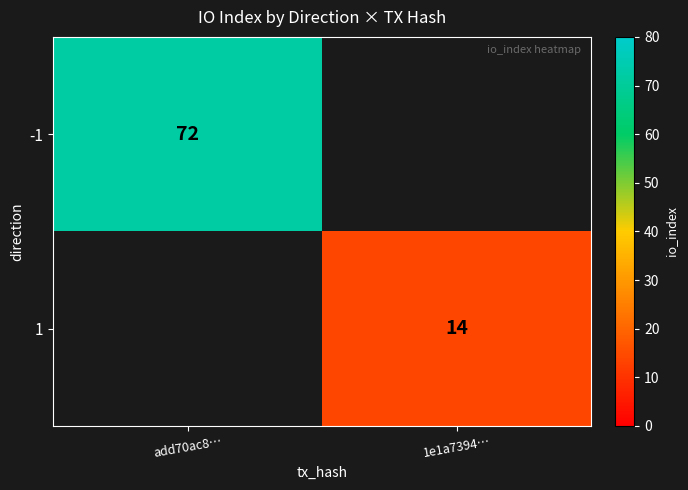

Is it true that -1 equals 72 at add70ac8…?

True